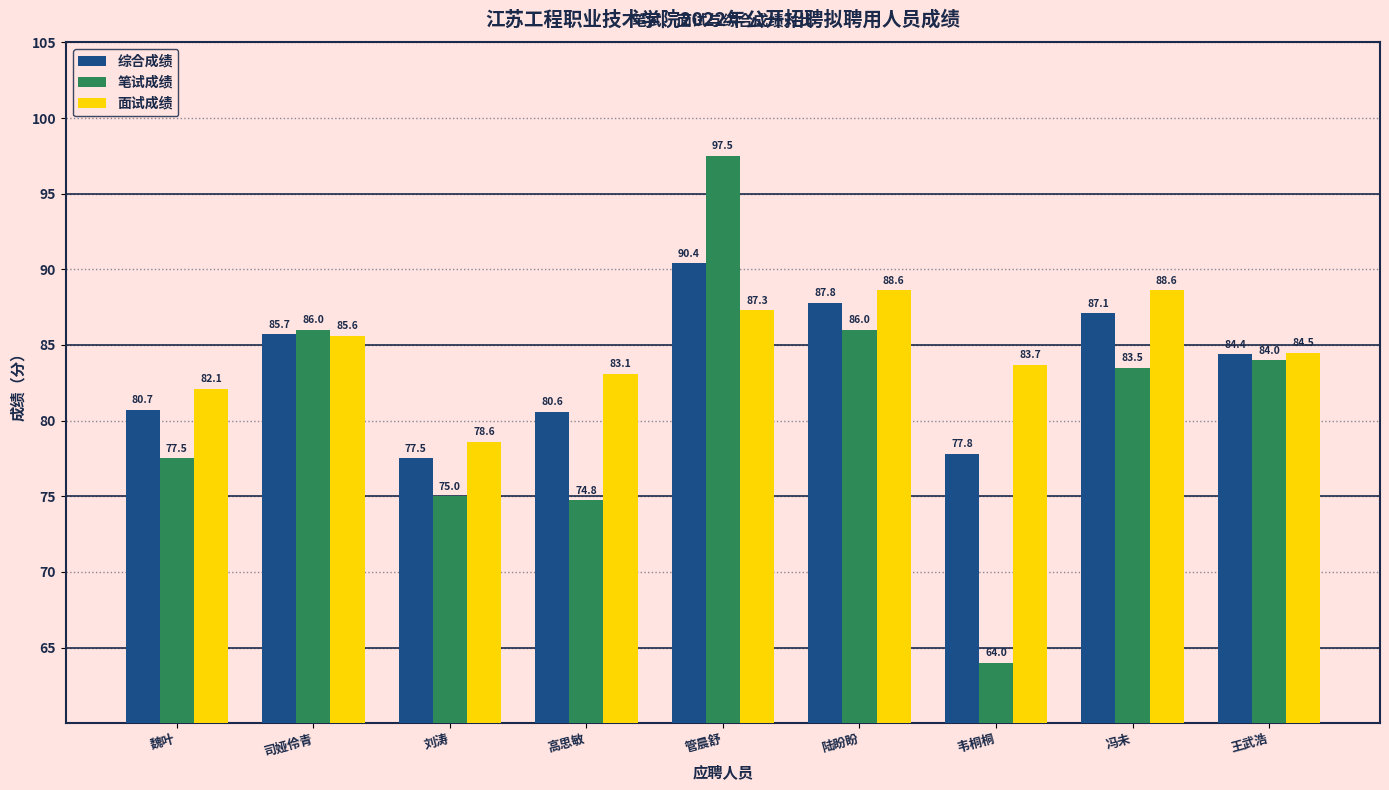

What is the difference between the maximum and minimum values in the 笔试成绩 series?

33.5